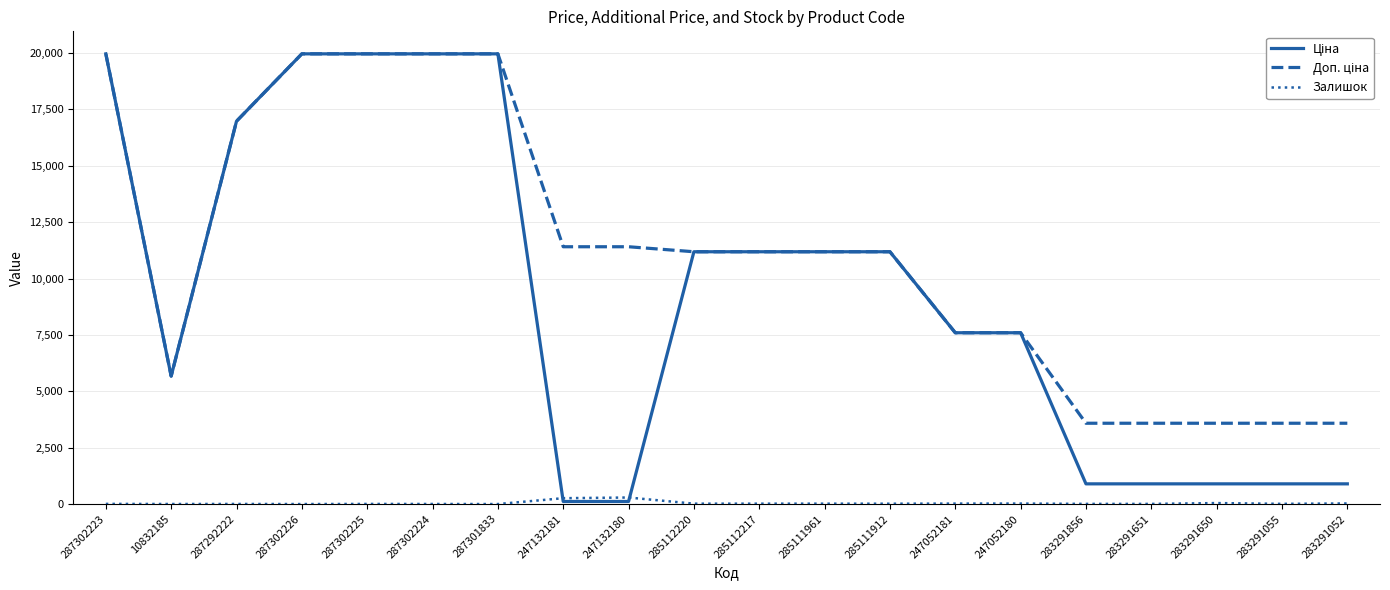

What is the greatest value displayed?

19964.2